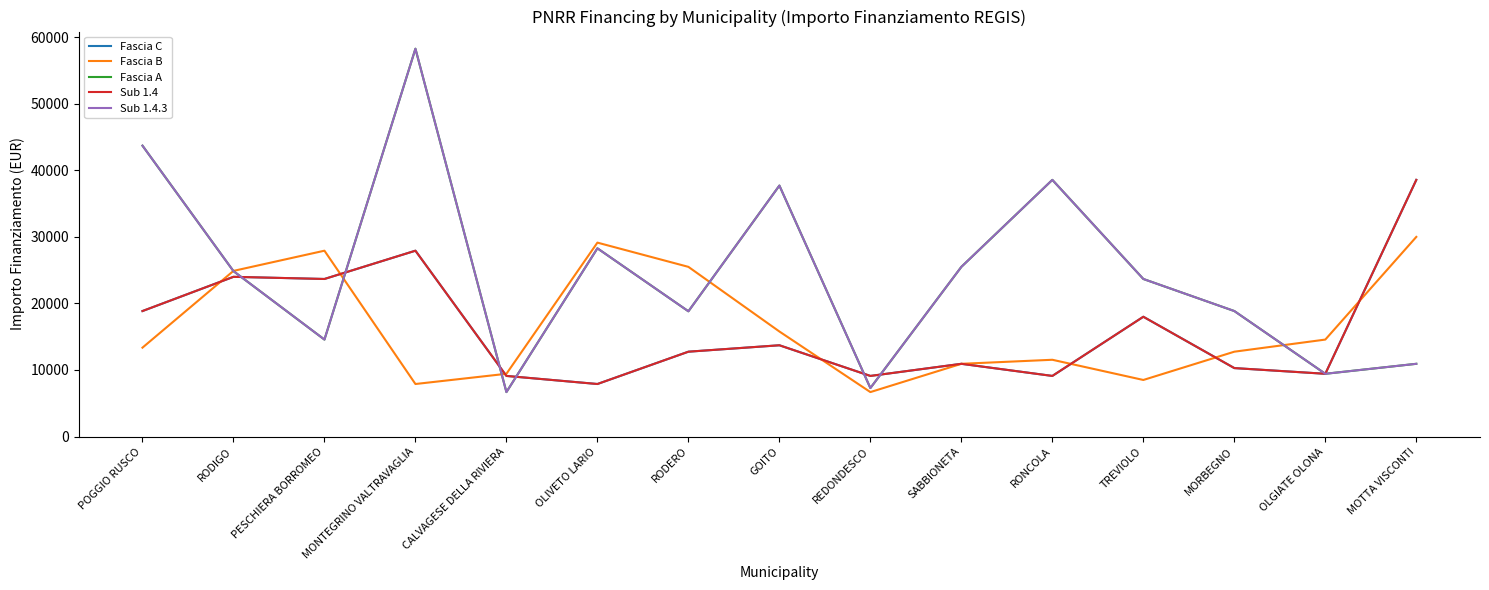

Where is the first local maximum for Sub 1.4?

RODIGO